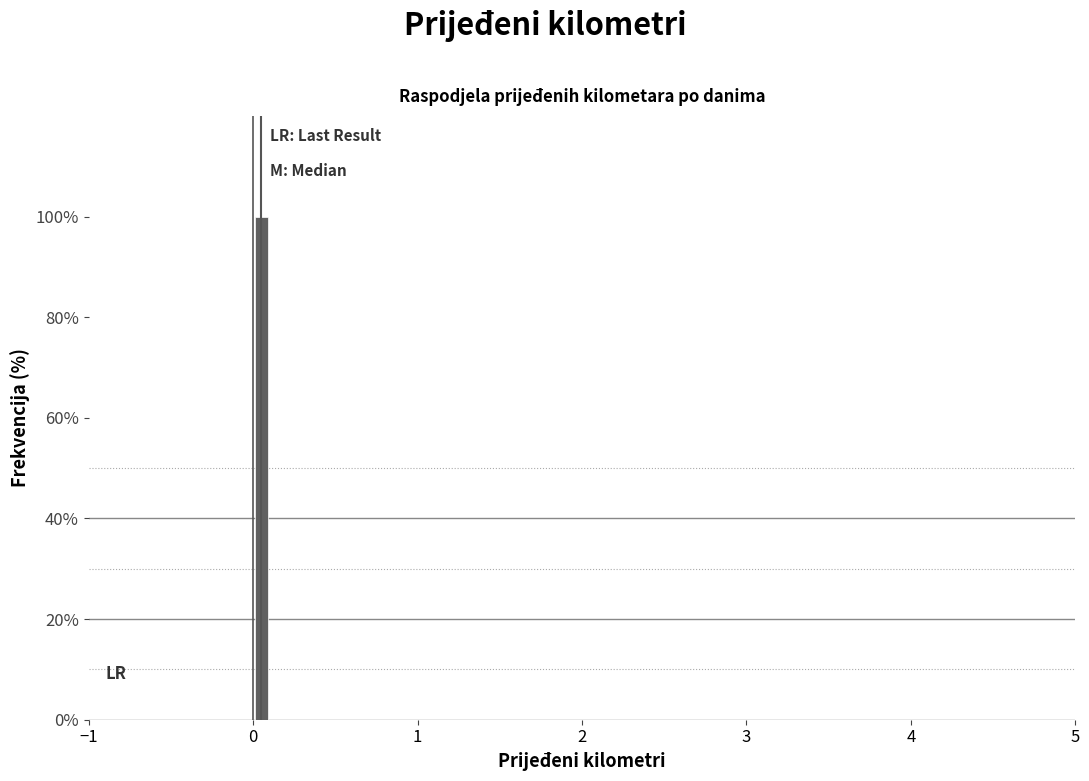

Read against the x-axis, roughly where is the centre of the tallest bar?

0.1